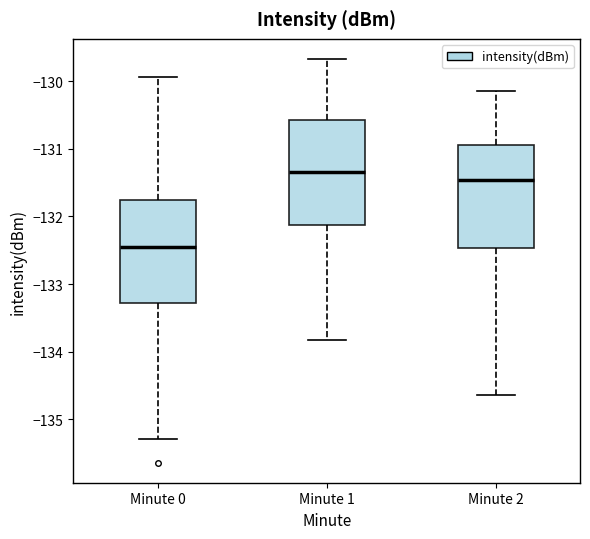

Reading left to right, transcribe this box plot: for each box, give where its median line is, the range the box spans, and where its two whiskers end, as read against the y-axis. The values are not printed on the chart, so give them approximately, as read against the axis.

Minute 0: median -132.5, box -133.3 to -131.8, whiskers -135.3 to -129.9
Minute 1: median -131.3, box -132.1 to -130.6, whiskers -133.8 to -129.7
Minute 2: median -131.5, box -132.5 to -131.0, whiskers -134.6 to -130.1